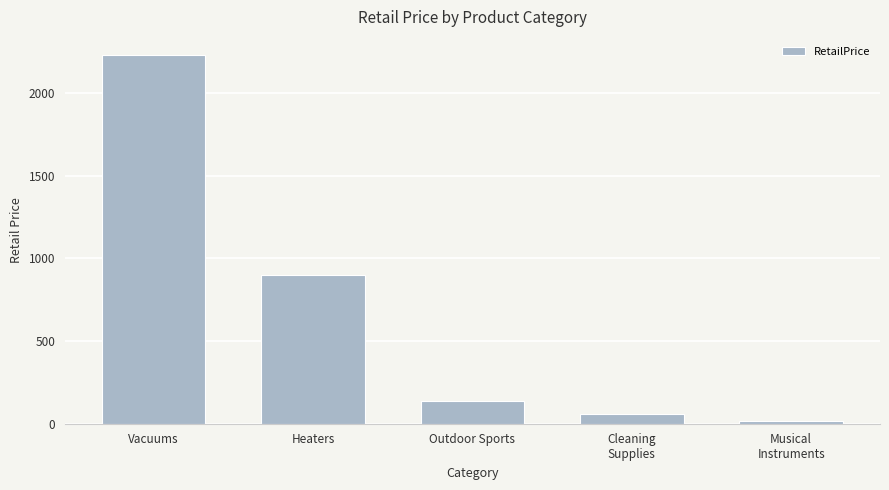

The chart shows a value of 2228.8 at Vacuums. True or false?

True